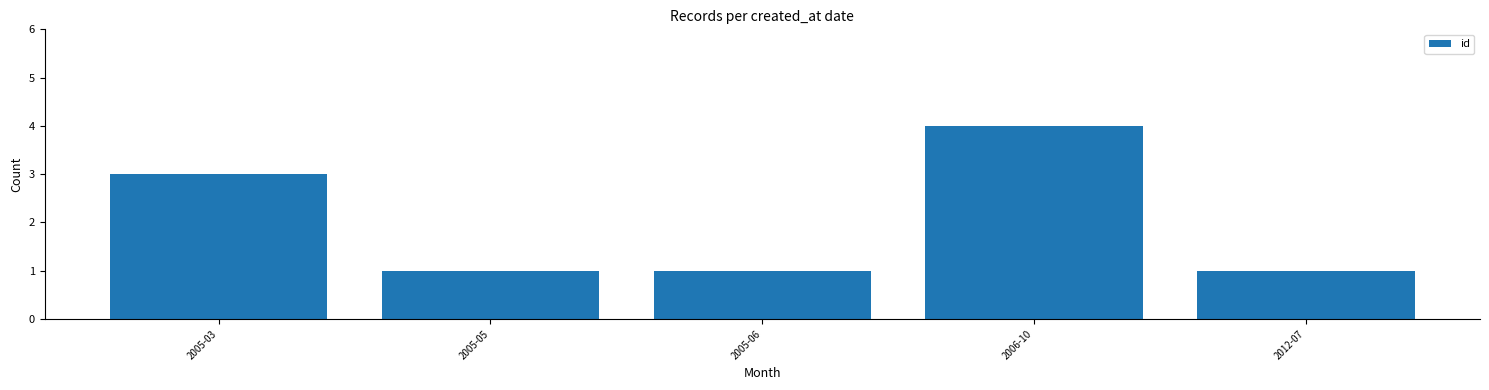

What is the ratio of the value at 2012-07 to the value at 2005-03?

0.3